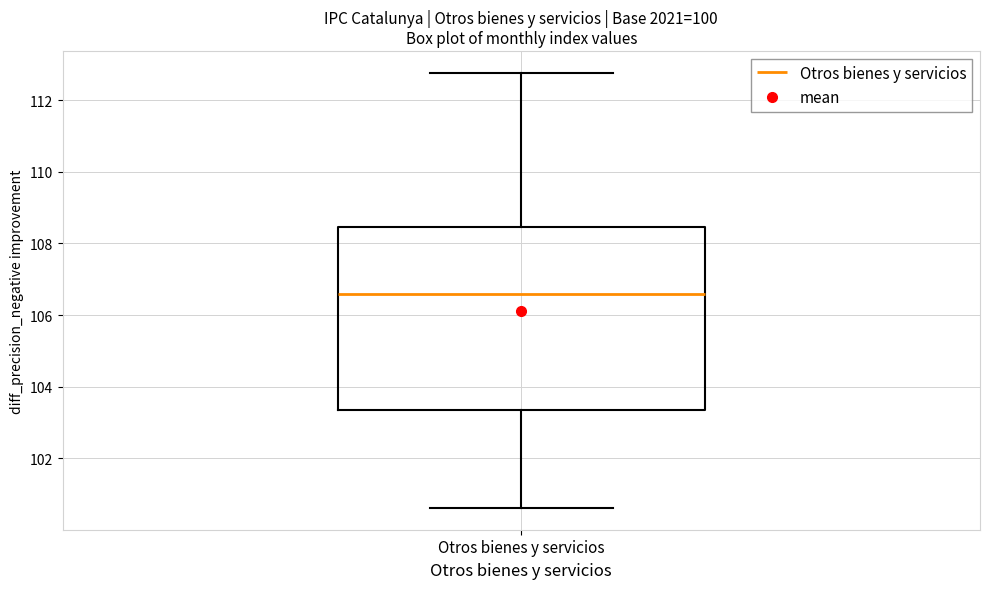

Where does the upper whisker of the box for Otros bienes y servicios end on the y-axis? The values are not printed on the chart, so give them approximately, as read against the axis.

112.8